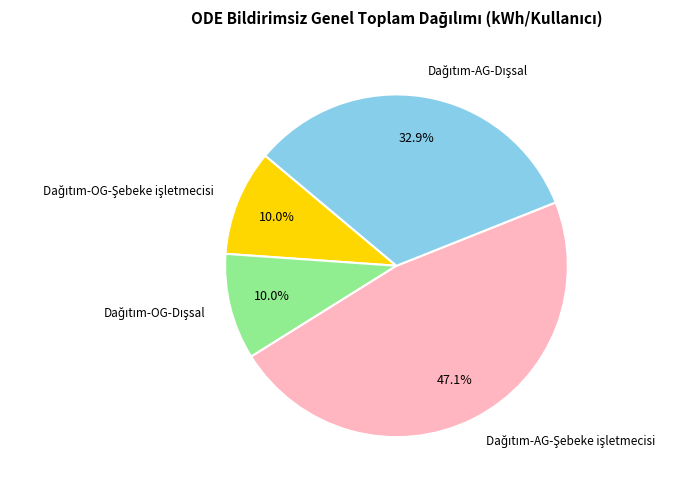

Does any single category account for the majority?

No